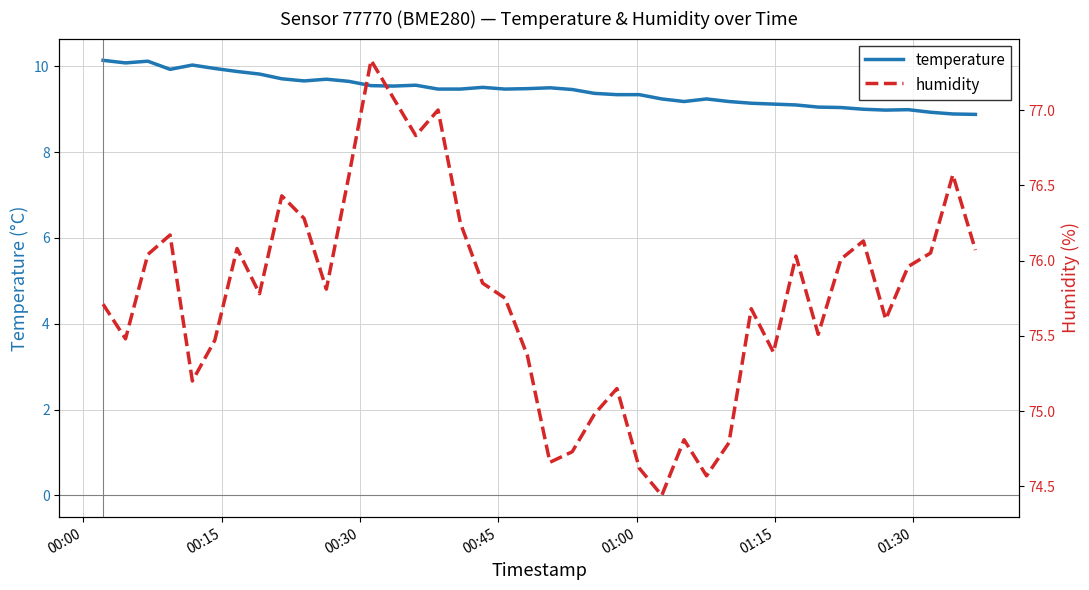

What is the difference between the second highest and second lowest values in the temperature series?

1.2